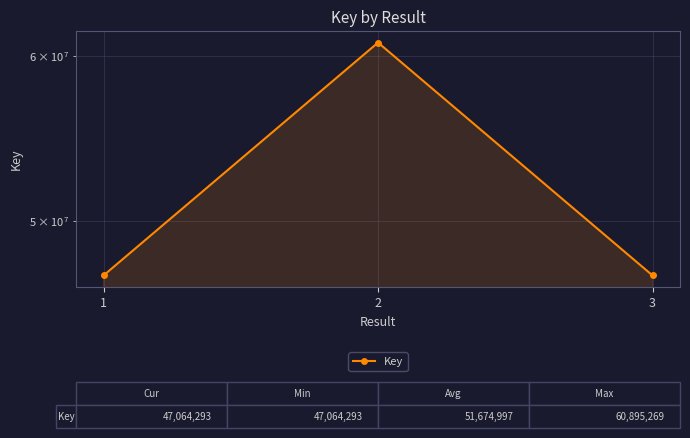

What is the difference between the maximum and minimum values?

13830976